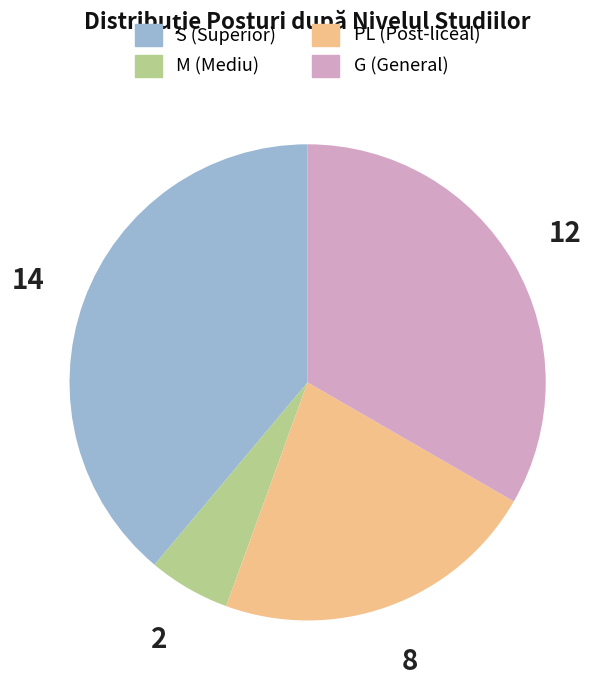

Is there any slice that represents more than half of the pie?

No